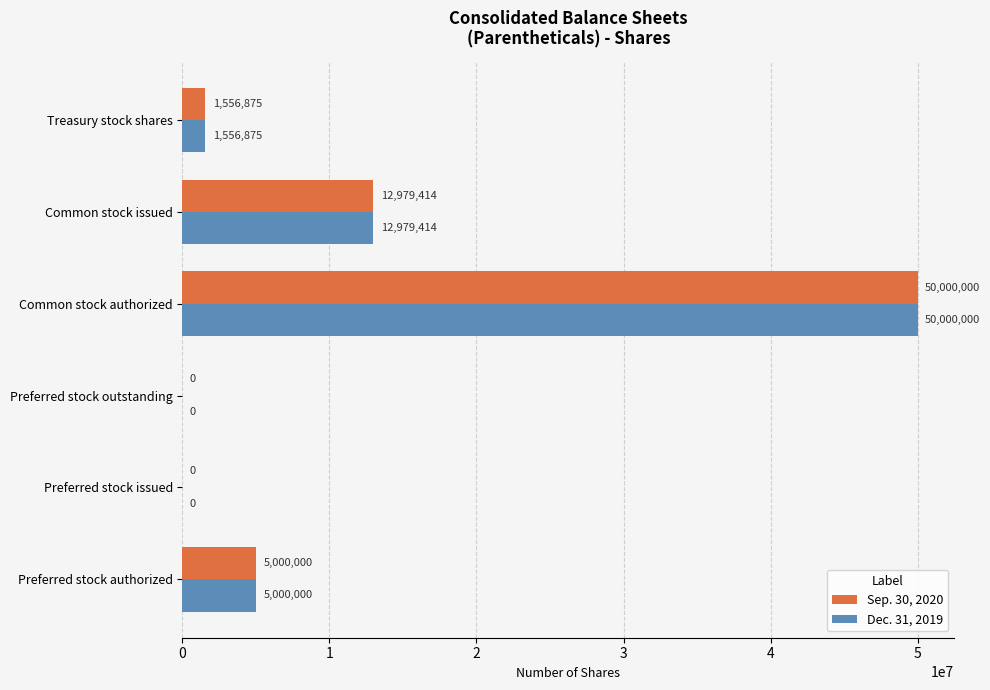

At which category is the sum across all series the highest?

Common stock authorized